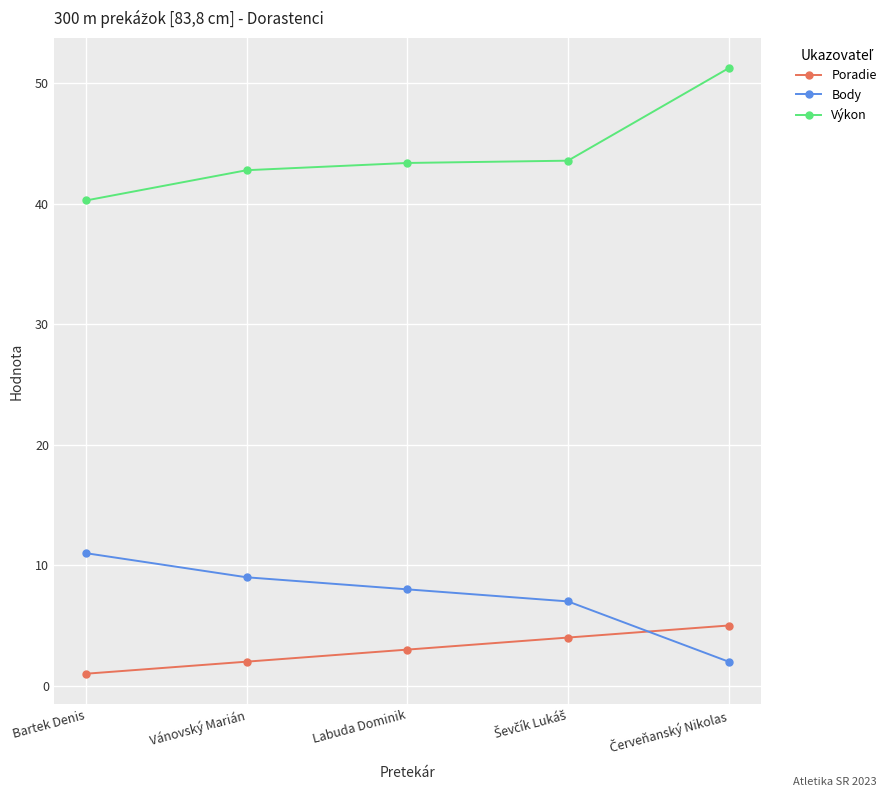

How many lines are shown in the chart?

3